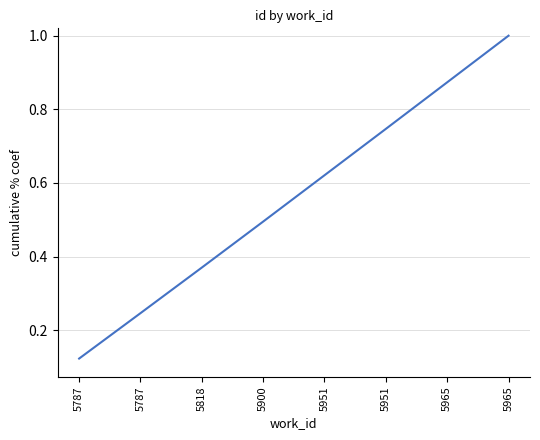

Count the number of data series in this chart.

1